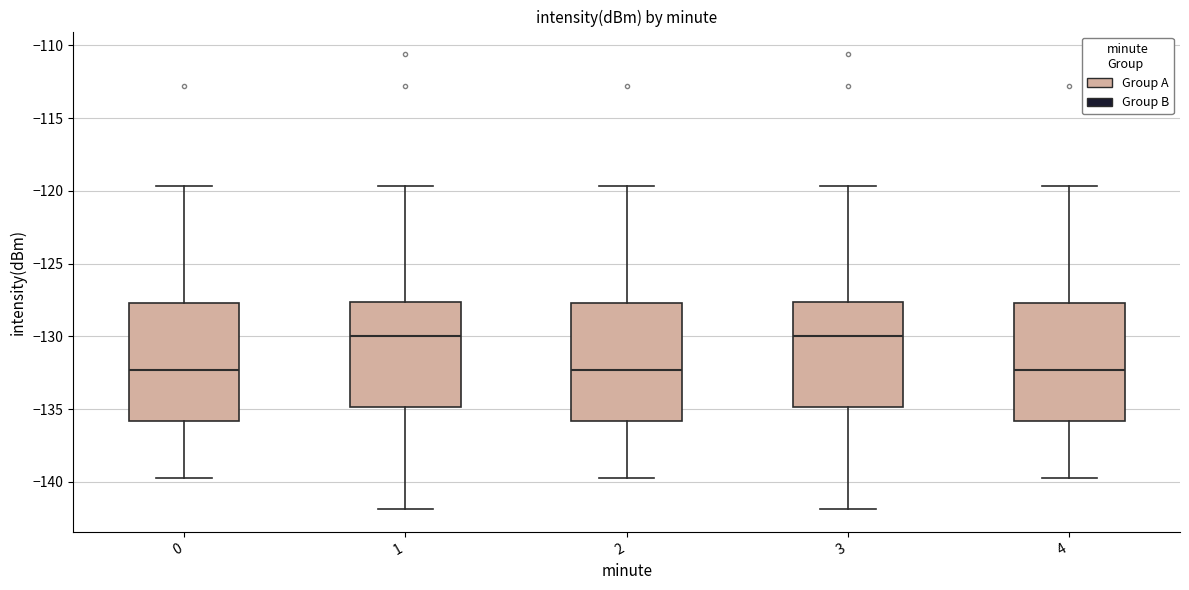

Where is the lower edge of the box at x = 0 on the y-axis? The values are not printed on the chart, so give them approximately, as read against the axis.

-136.0